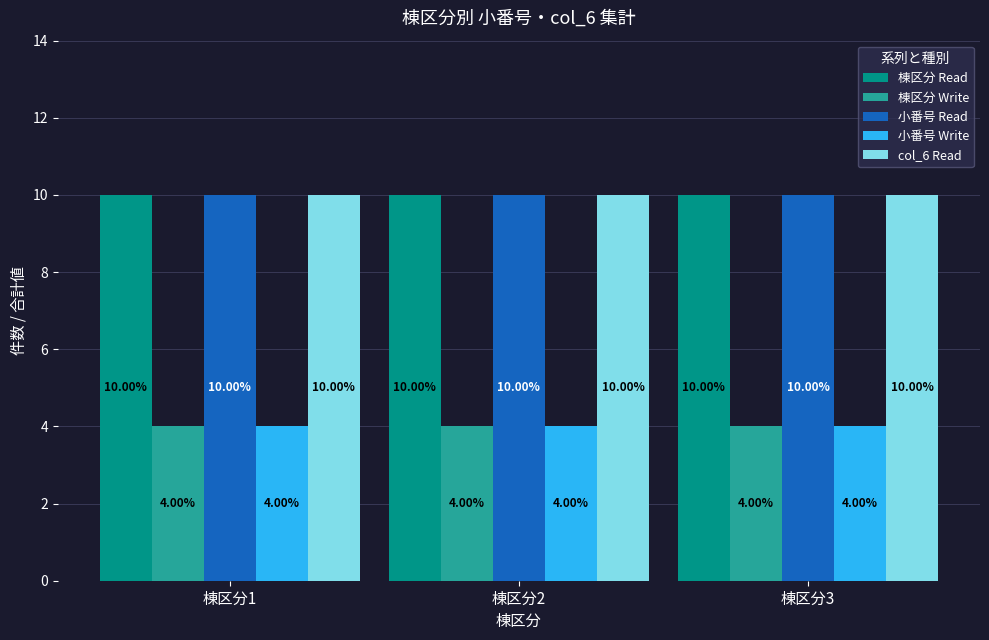

Is the value of 棟区分 Read at 棟区分2 greater than the value of 小番号 Write at 棟区分3?

Yes